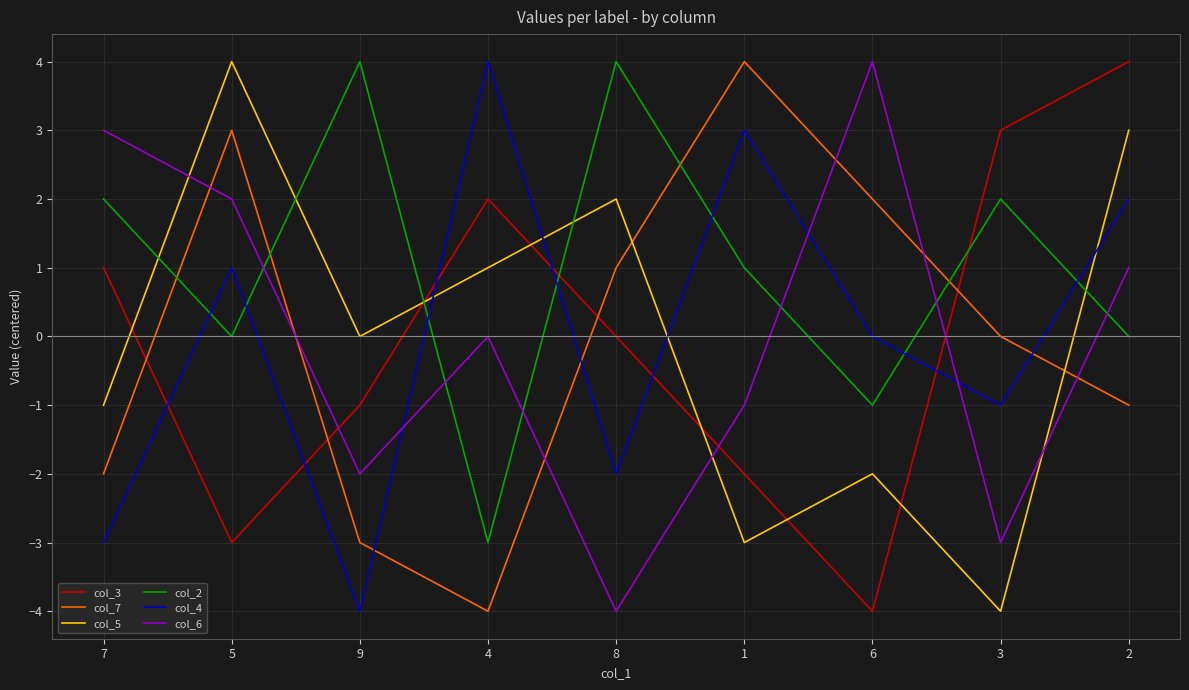

What is the spread (max minus min) of values at 8?

8